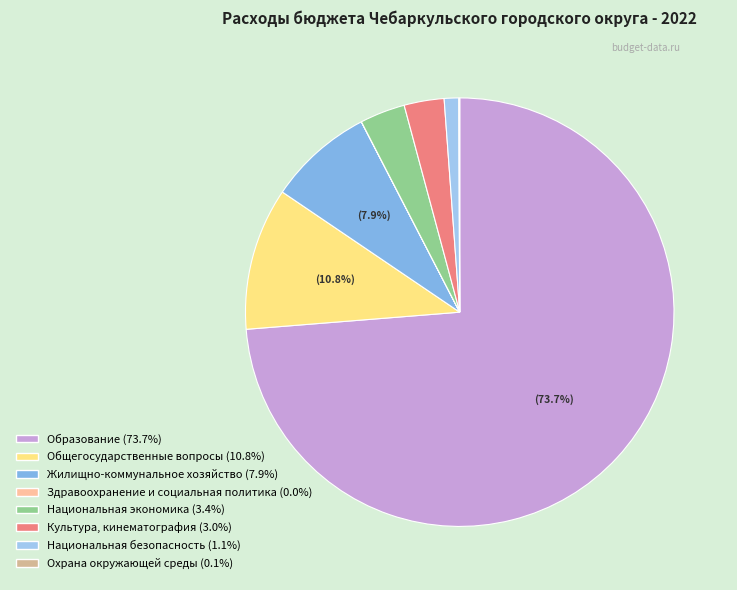

True or false: Жилищно-коммунальное хозяйство accounts for 8% of the total.

True